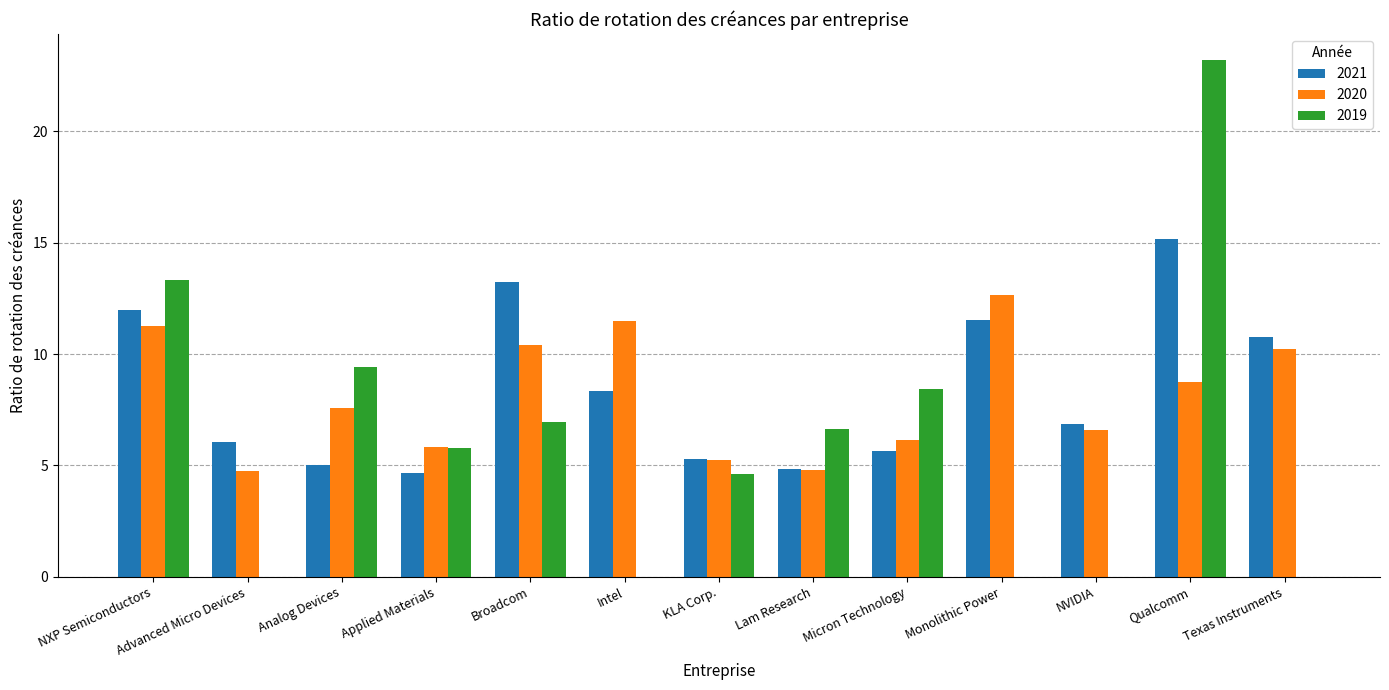

Which series changed the most between Advanced Micro Devices and Intel?

2020